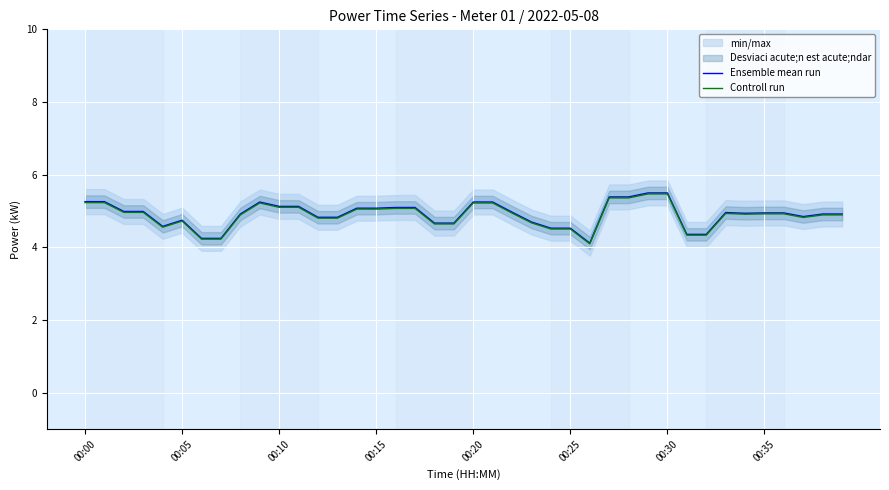

What is the minimum value for Ensemble mean run?

4.1